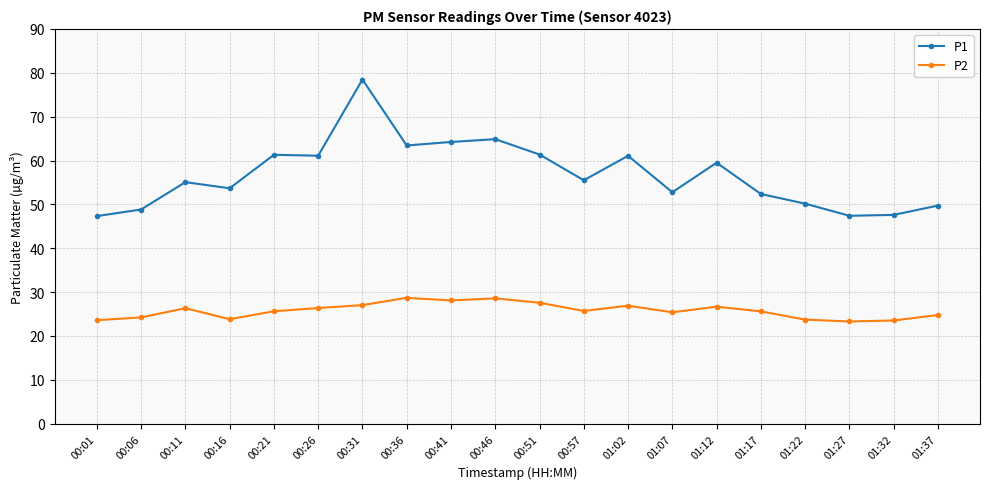

Between 00:51 and 01:22, which series saw the biggest shift?

P1